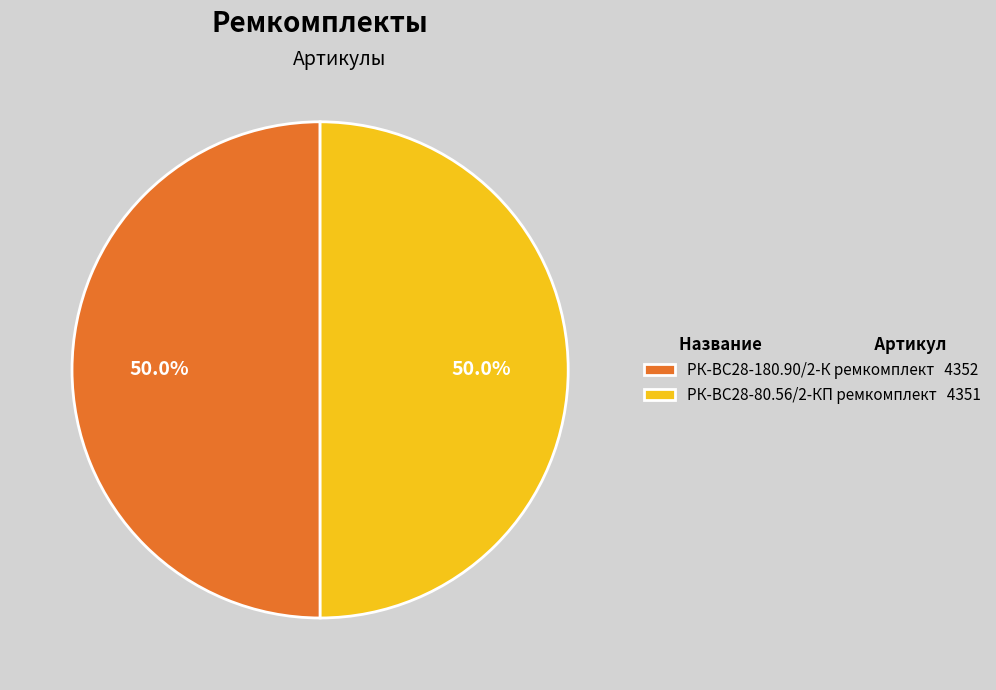

To the nearest percent, what is the combined percentage of РК-ВС28-80.56/2-КП ремкомплект and РК-ВС28-180.90/2-К ремкомплект?

100%